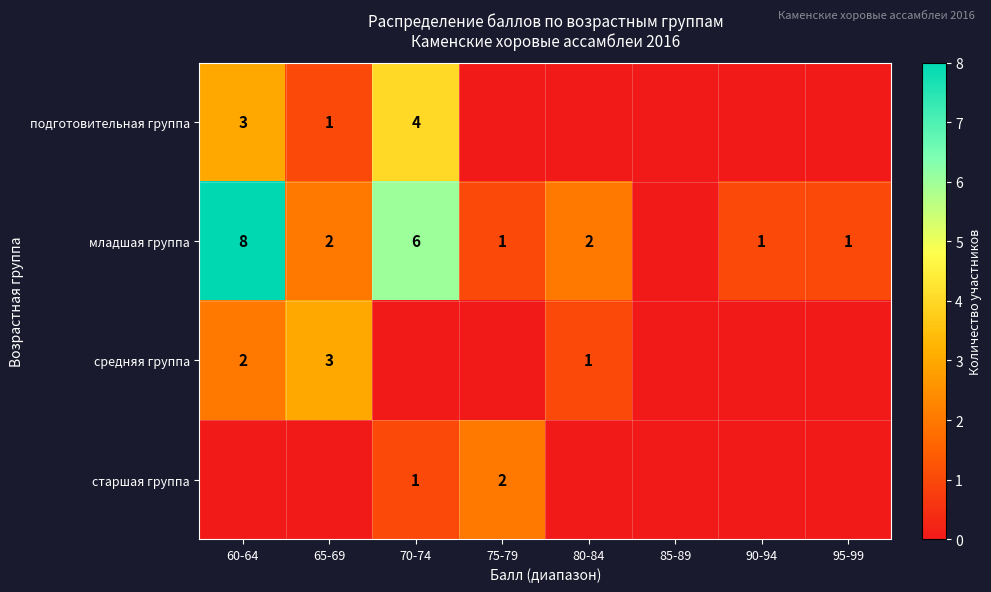

True or false: подготовительная группа has a value of 2 at 65-69.

False